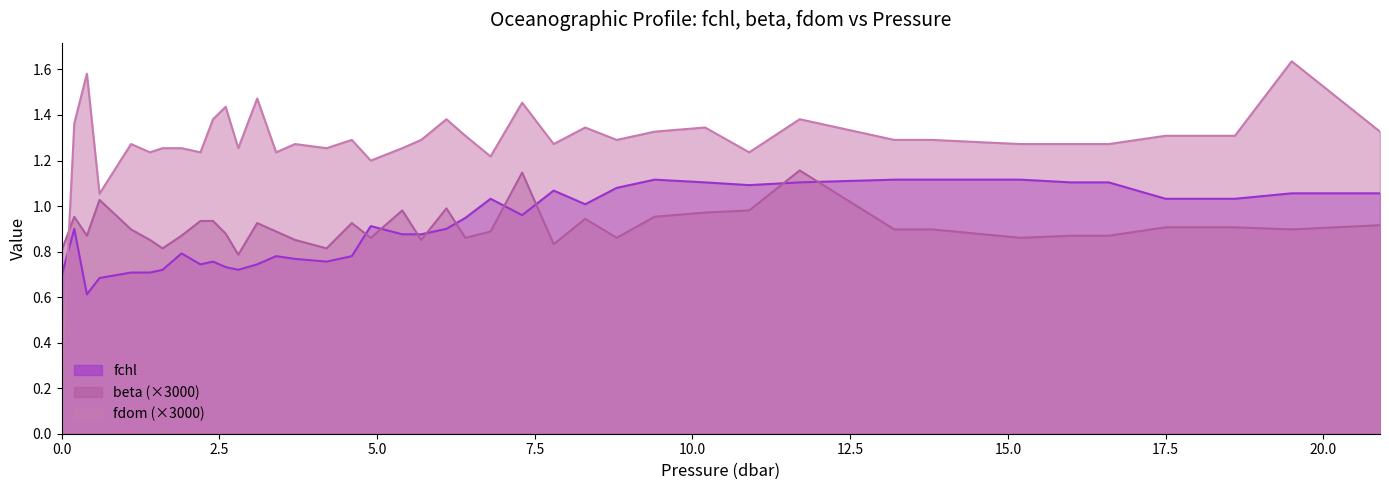

Reading left to right, list all the values displayed in this chart.

fchl: 0.7	0.9	0.6	0.7	0.7	0.7	0.7	0.8	0.7	0.8	0.7	0.7	0.7	0.8	0.8	0.8	0.8	0.9	0.9	0.9	0.9	0.9	1.0	1.0	1.1	1.0	1.1	1.1	1.1	1.1	1.1	1.1	1.1	1.1	1.1	1.1	1.0	1.0	1.1	1.1
beta: 0.8	1.0	0.9	1.0	0.9	0.9	0.8	0.9	0.9	0.9	0.9	0.8	0.9	0.9	0.9	0.8	0.9	0.9	1.0	0.9	1.0	0.9	0.9	1.1	0.8	0.9	0.9	1.0	1.0	1.0	1.2	0.9	0.9	0.9	0.9	0.9	0.9	0.9	0.9	0.9
fdom: 0.2	1.4	1.6	1.1	1.3	1.2	1.3	1.3	1.2	1.4	1.4	1.3	1.5	1.2	1.3	1.3	1.3	1.2	1.3	1.3	1.4	1.3	1.2	1.5	1.3	1.3	1.3	1.3	1.3	1.2	1.4	1.3	1.3	1.3	1.3	1.3	1.3	1.3	1.6	1.3